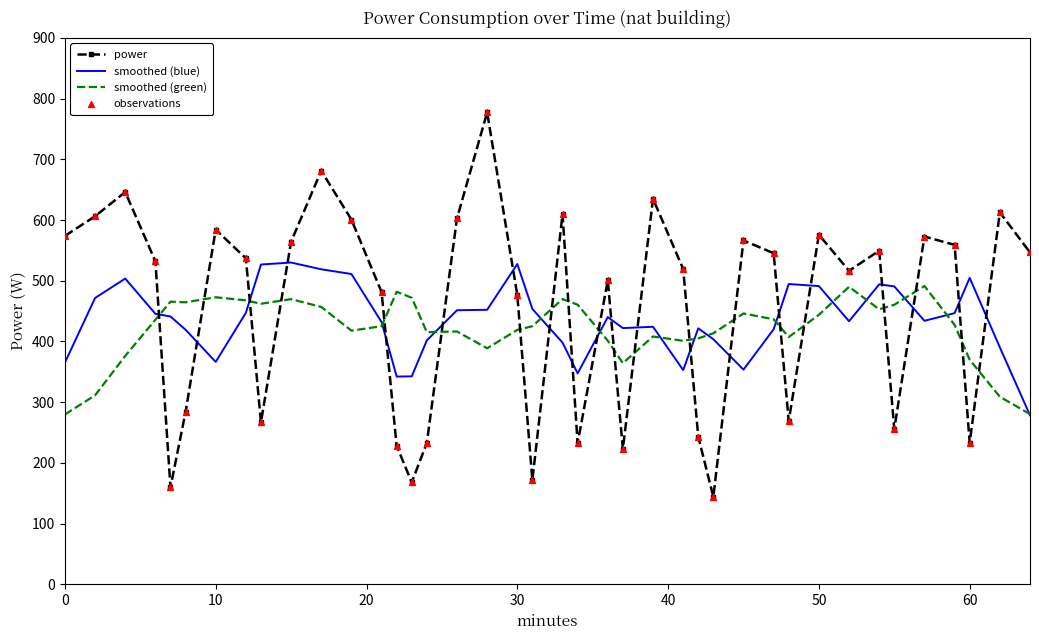

Which series has the widest spread of values?

power